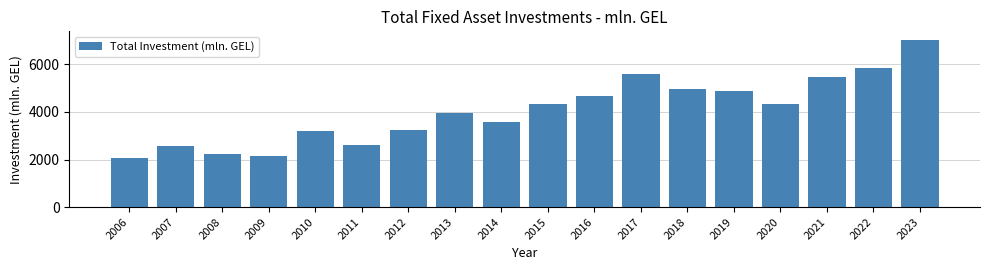

What is the change in value from 2006 to 2011?

+547.8